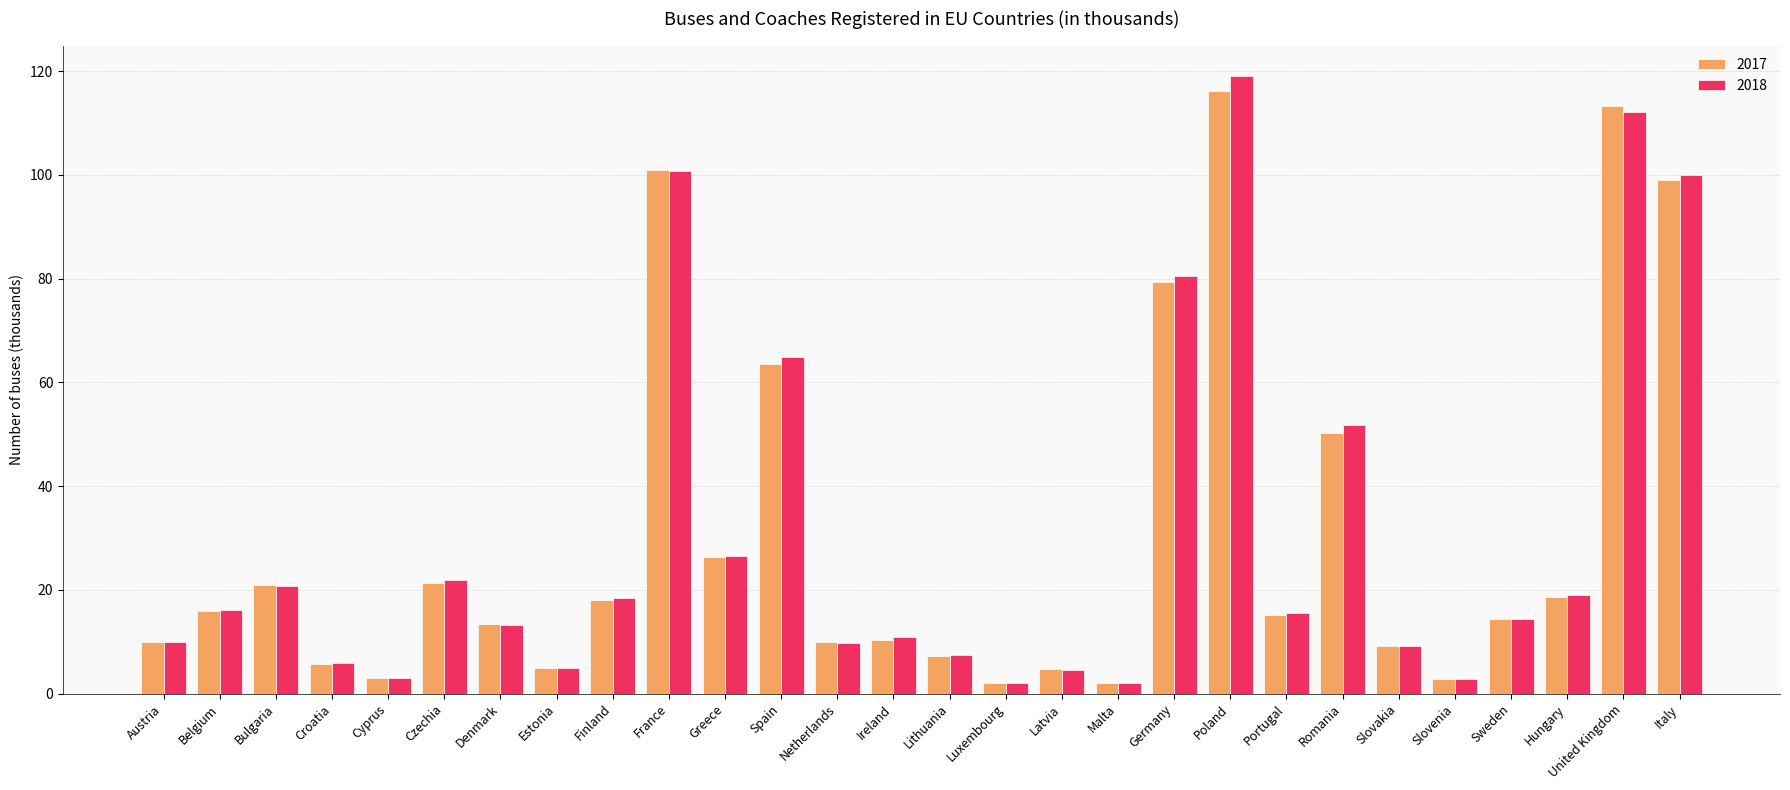

True or false: 2017 has a value of 79.4 at Germany.

True